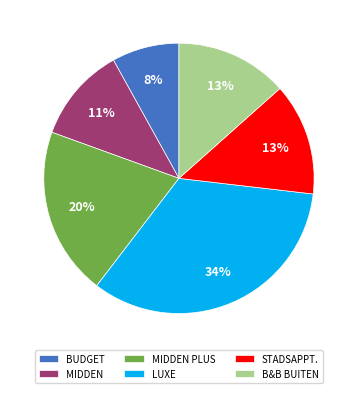

Do MIDDEN PLUS and LUXE together represent more than half of the pie?

Yes